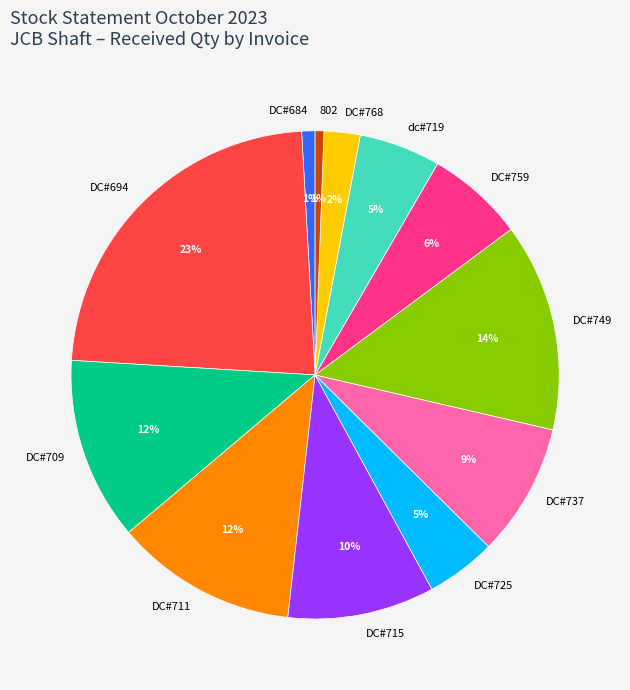

To the nearest percent, what percentage of the pie is 802?

1%